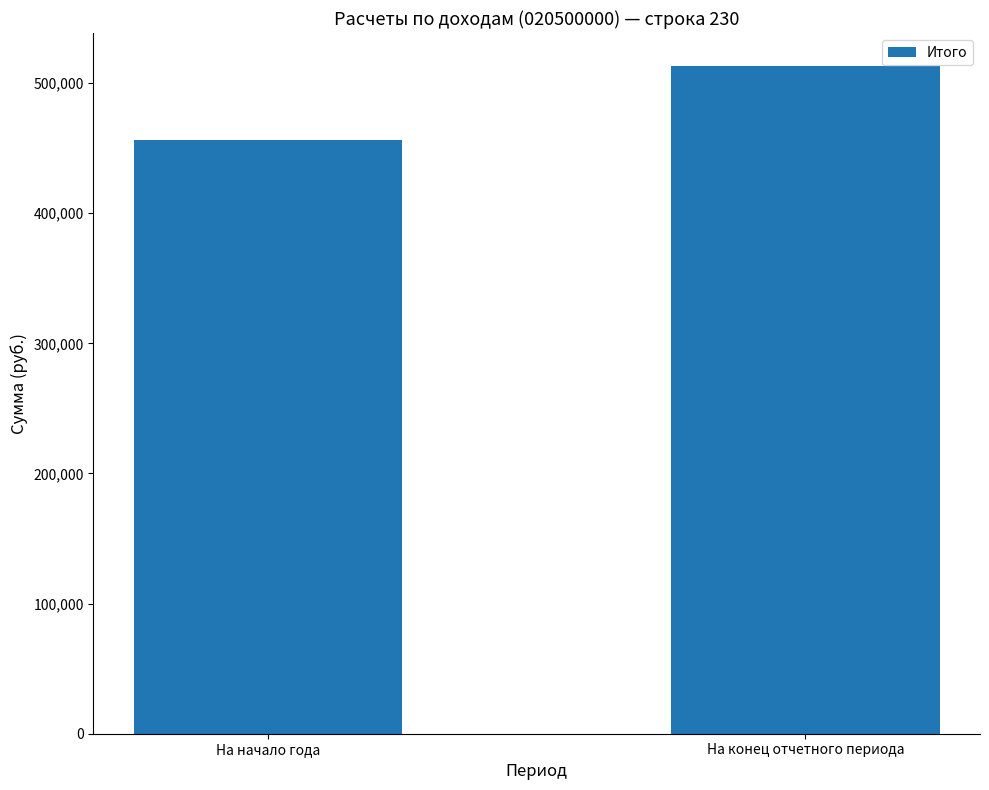

What value does the data have at На конец отчетного периода?

512850.3